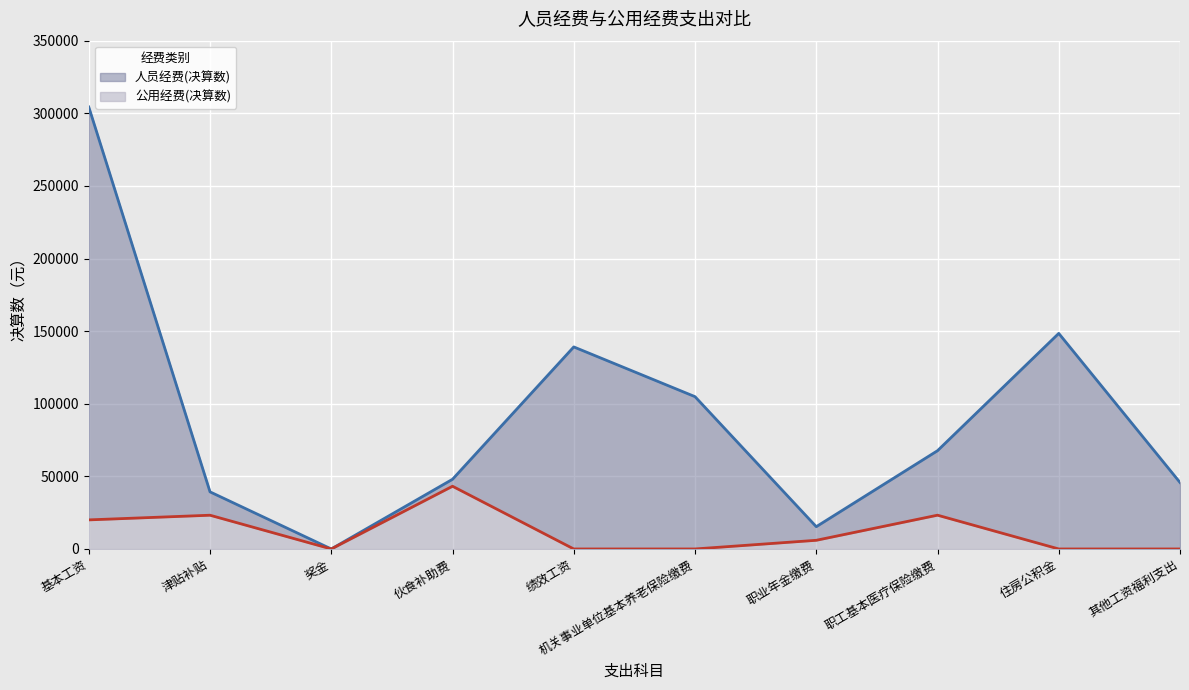

Reading left to right, extract all data points from this chart.

人员经费(决算数): 基本工资=304421.9	津贴补贴=39330.0	奖金=0.0	伙食补助费=48000.0	绩效工资=139153.9	机关事业单位基本养老保险缴费=104899.0	职业年金缴费=15346.4	职工基本医疗保险缴费=67678.3	住房公积金=148472.6	其他工资福利支出=45785.1
公用经费(决算数): 基本工资=20028.7	津贴补贴=23240.0	奖金=0.0	伙食补助费=43200.0	绩效工资=0.0	机关事业单位基本养老保险缴费=0.0	职业年金缴费=5973.4	职工基本医疗保险缴费=23266.7	住房公积金=0.0	其他工资福利支出=0.0